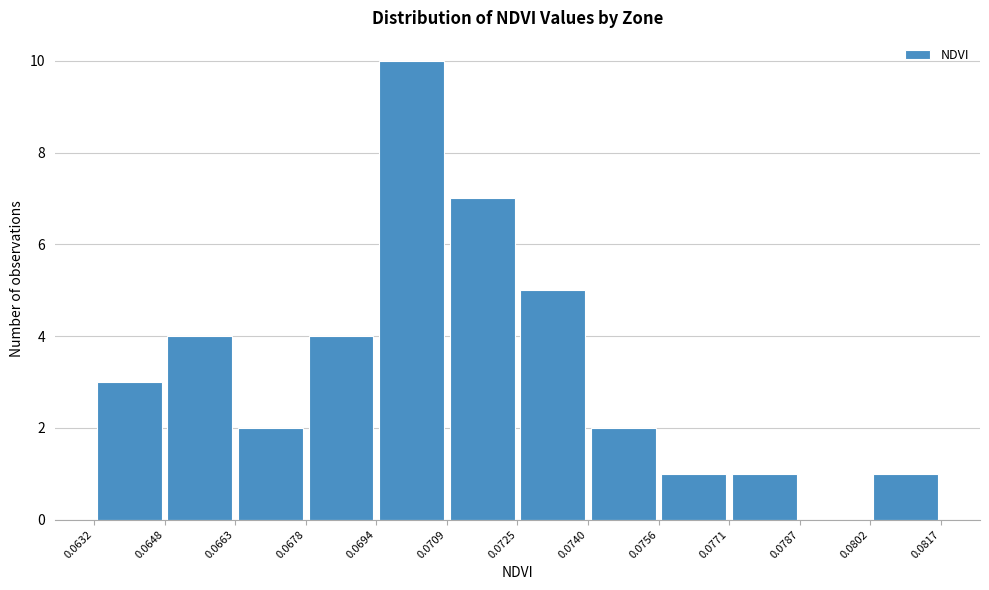

Reading left to right, list every bar in this chart as the range it spans on the x-axis followed by its height. The values are not printed on the chart, so give them approximately, as read against the axis.

0.0632 to 0.0648: 3
0.0648 to 0.0663: 4
0.0663 to 0.0678: 2
0.0678 to 0.0694: 4
0.0694 to 0.0709: 10
0.0709 to 0.0725: 7
0.0725 to 0.0740: 5
0.0740 to 0.0756: 2
0.0756 to 0.0771: 1
0.0771 to 0.0787: 1
0.0787 to 0.0802: 0
0.0802 to 0.0817: 1